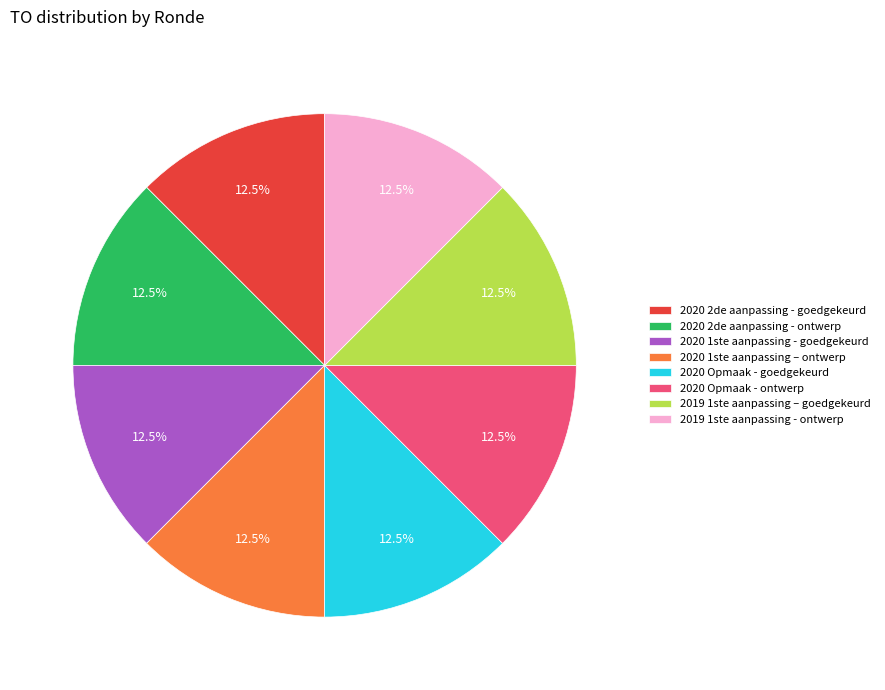

Count the number of slices in the pie.

8